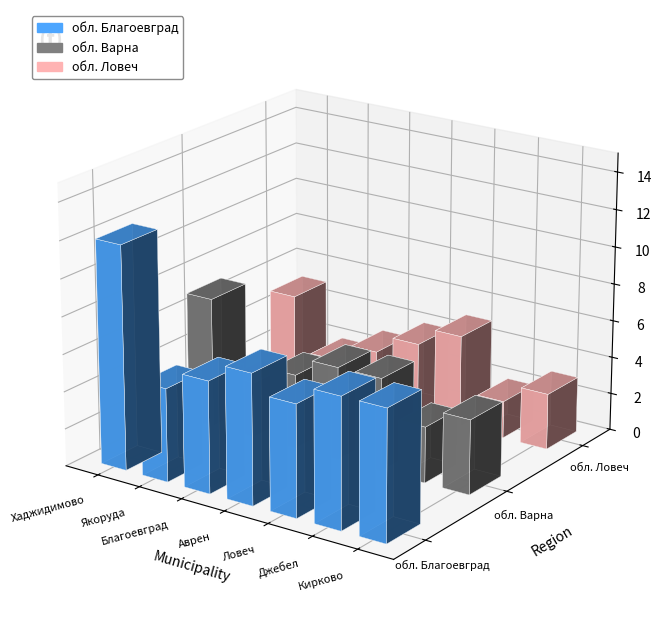

Which series has the largest range (max minus min)?

обл. Благоевград